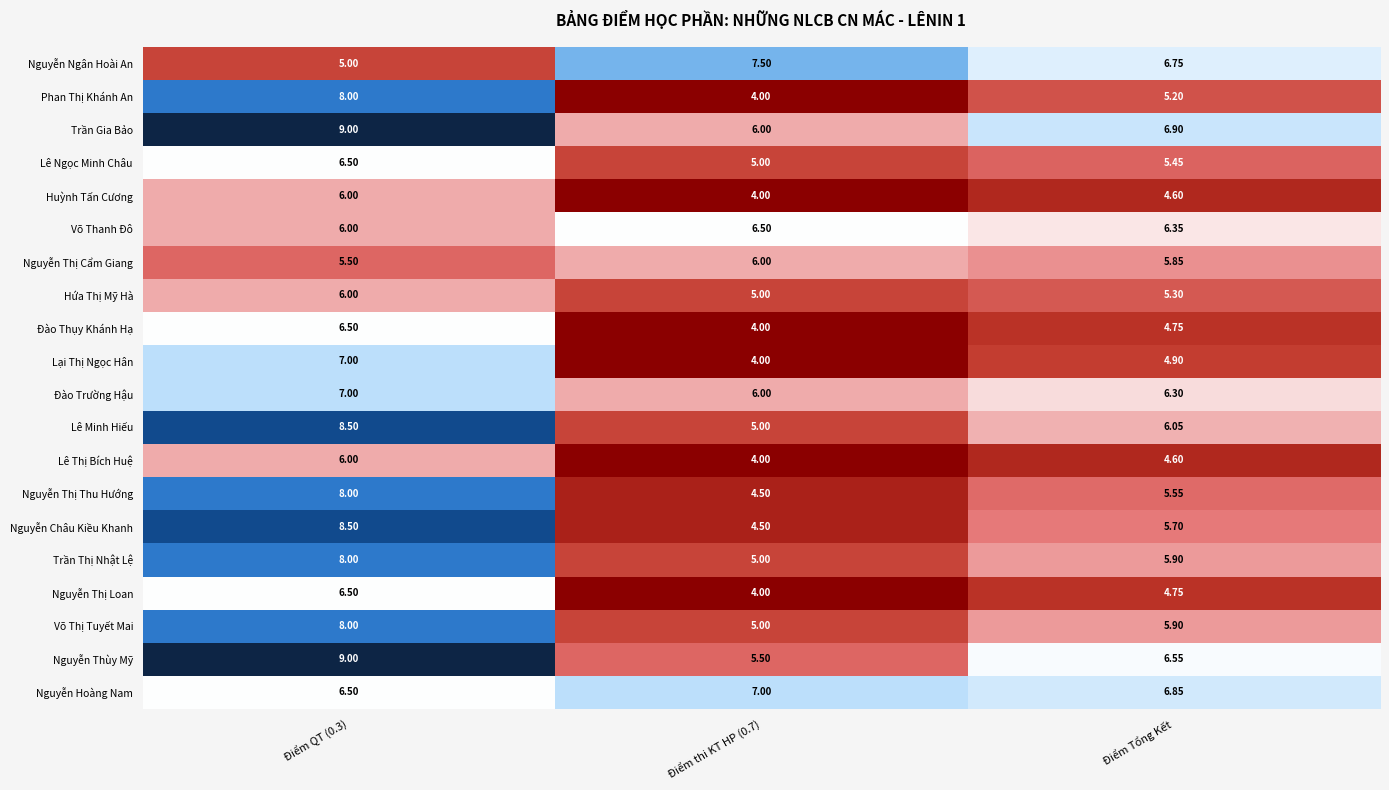

Which series has the largest total across all categories?

Trần Gia Bảo